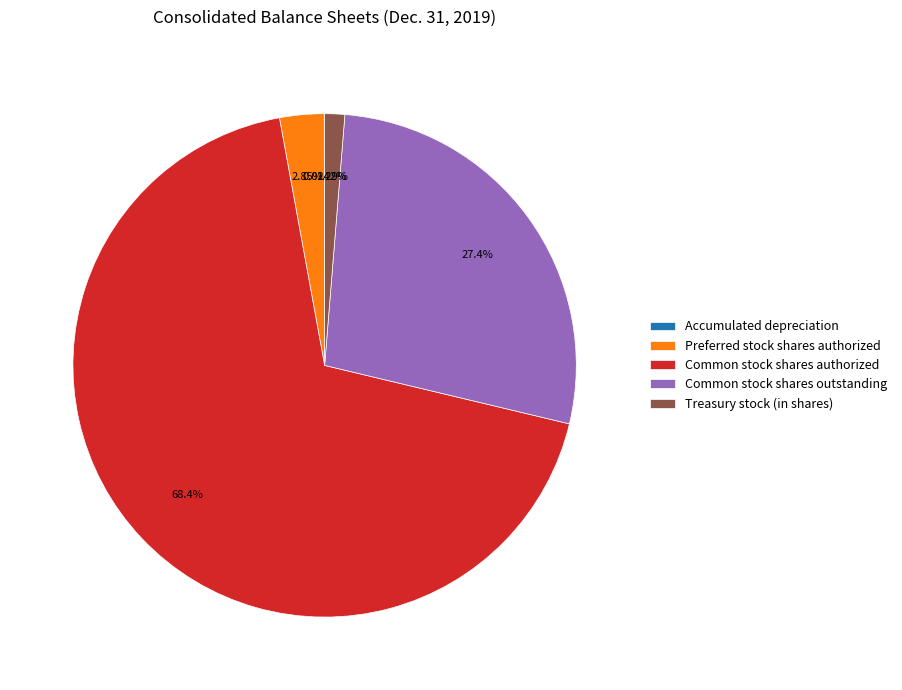

Which category accounts for the majority?

Common stock shares authorized